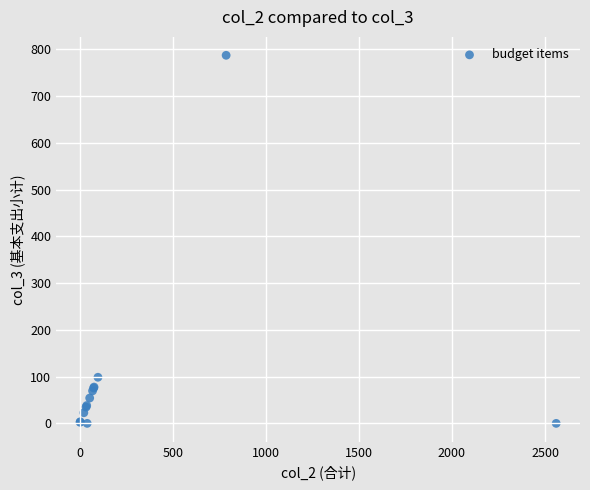

What Y value in the scatter plot is closest to 393?

98.6